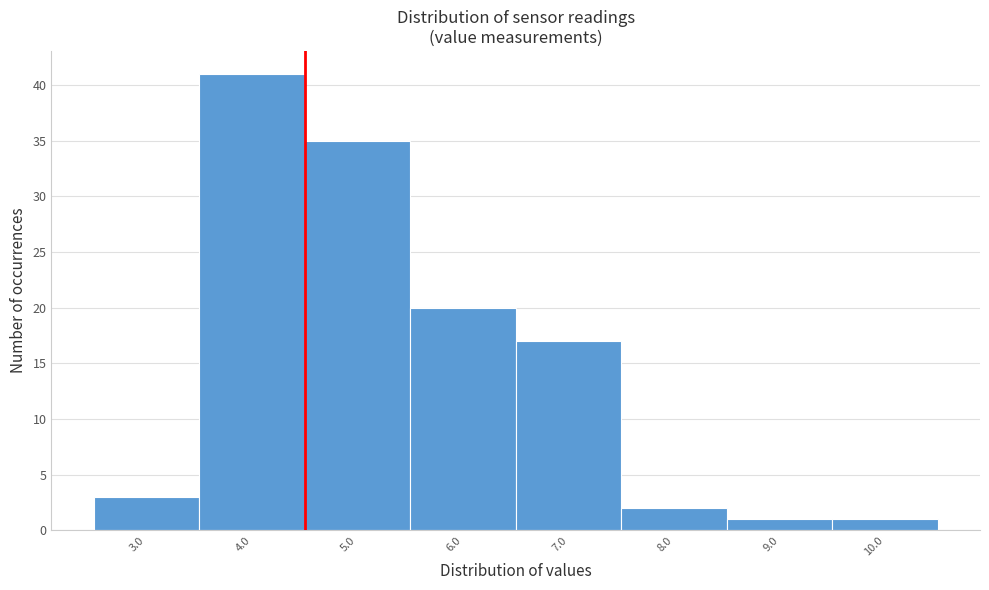

Reading right to left, extract all data points from this chart.

1	1	2	17	20	35	41	3